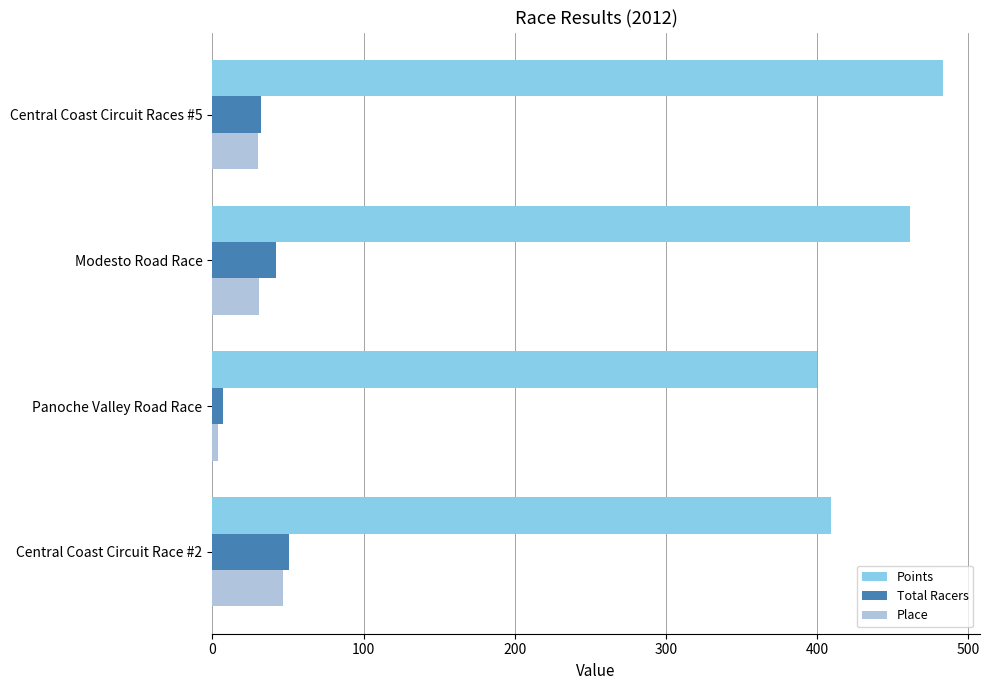

The value of Points at Modesto Road Race is 461.5. True or false?

True